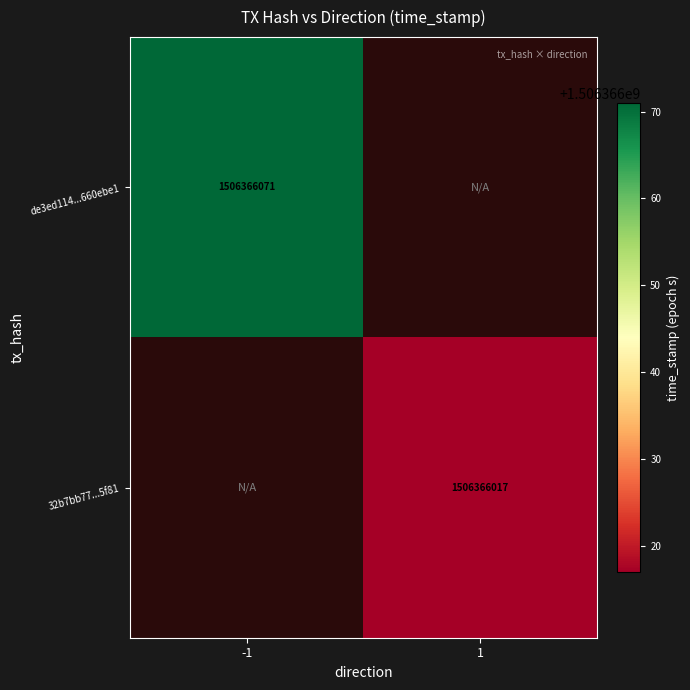

Rank the series by their maximum value, from highest to lowest.

de3ed1144cec3fa552b03c273c61e694660ebe1, 32b7bb77b82cc173871179e1b716287b3f15f81